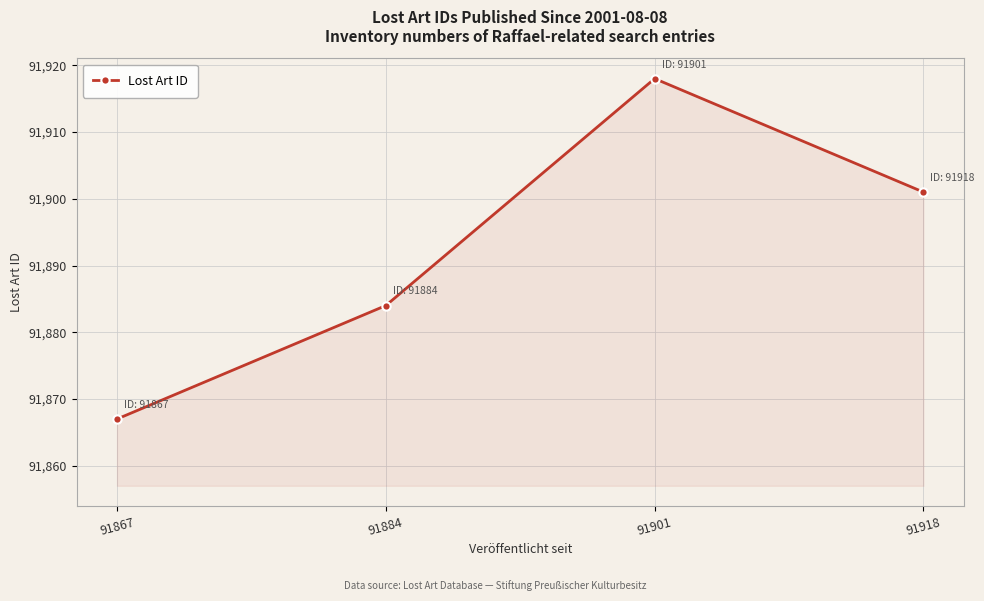

Approximately how many times larger is the value at 91867 compared to 91918?

1.0